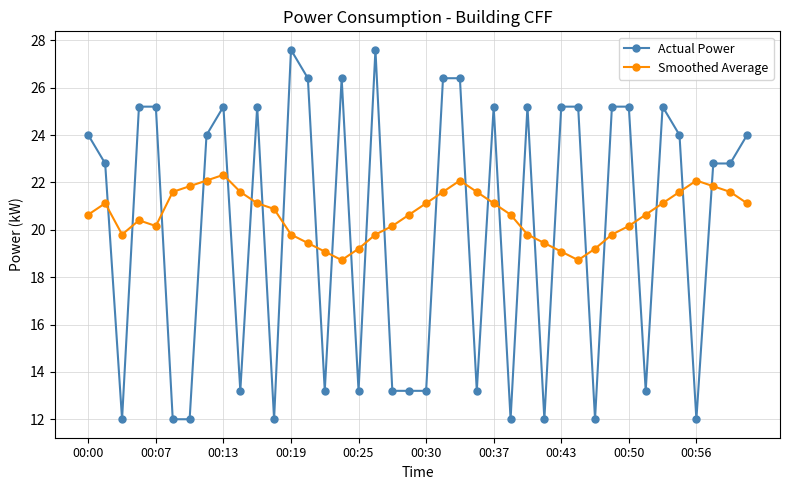

What is the value of the Actual Power point at the 29th from the left?

25.2